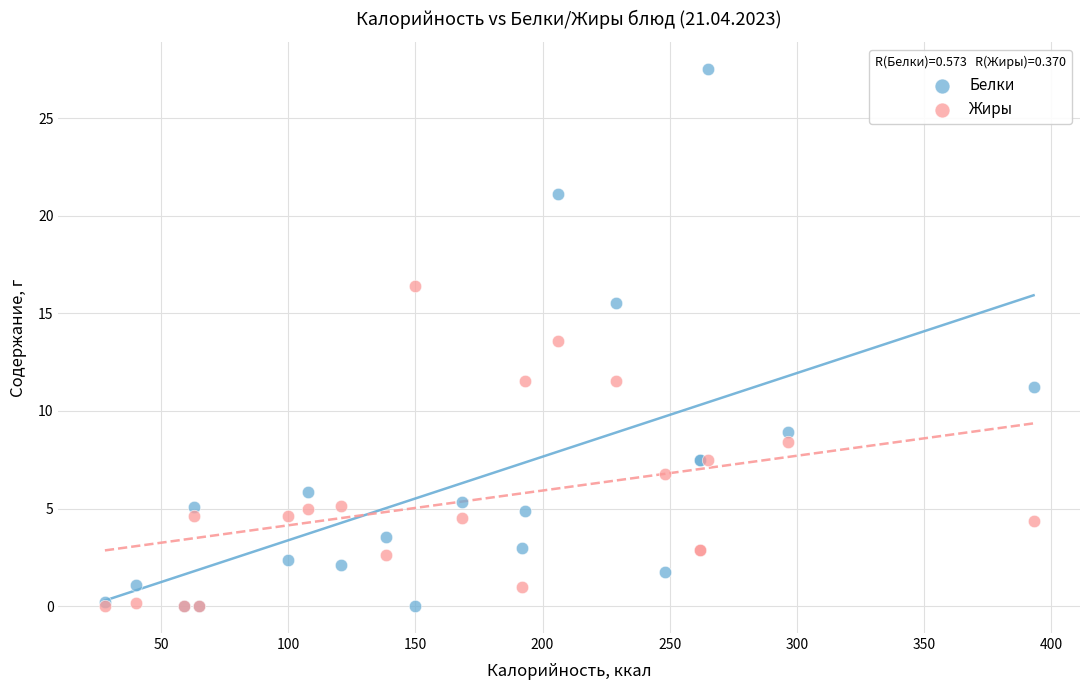

Across all series, what Y value is closest to 13?

13.6